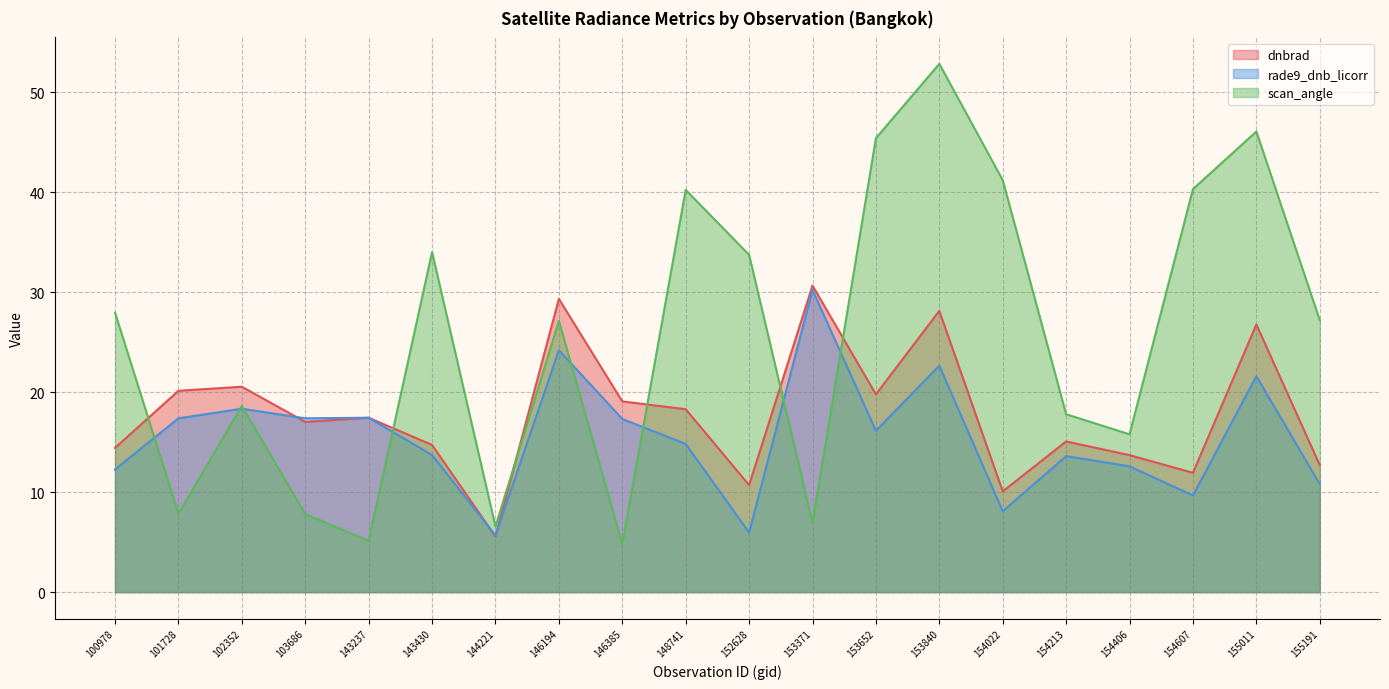

After their last crossing, which series has the higher values: rade9_dnb_licorr or dnbrad?

dnbrad